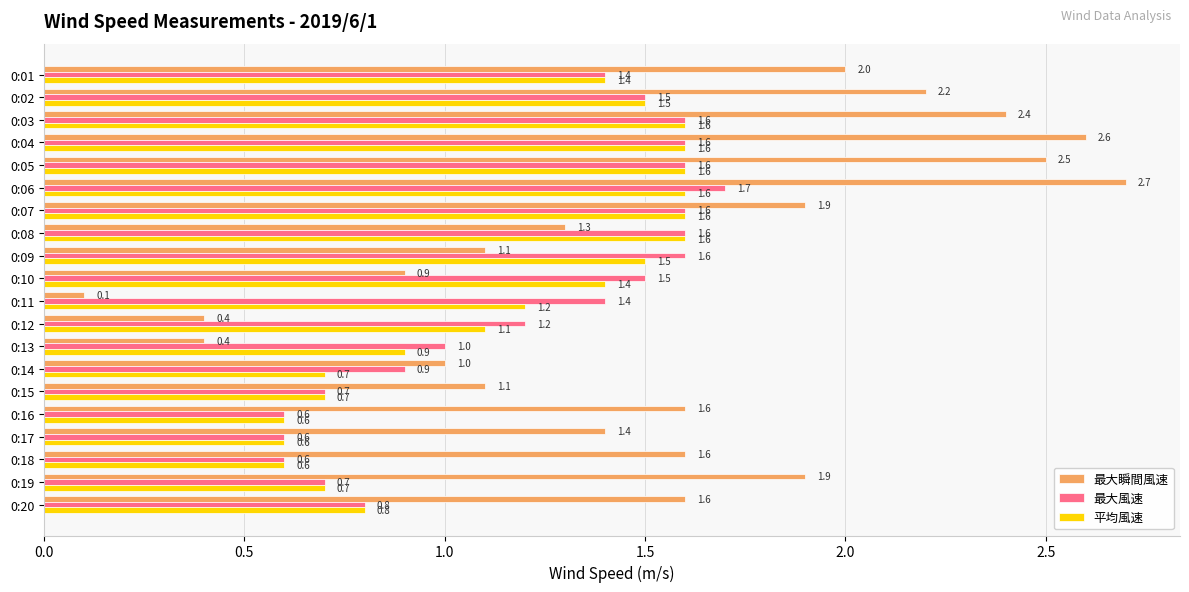

Which series changed the most between 0:13 and 0:15?

最大瞬間風速